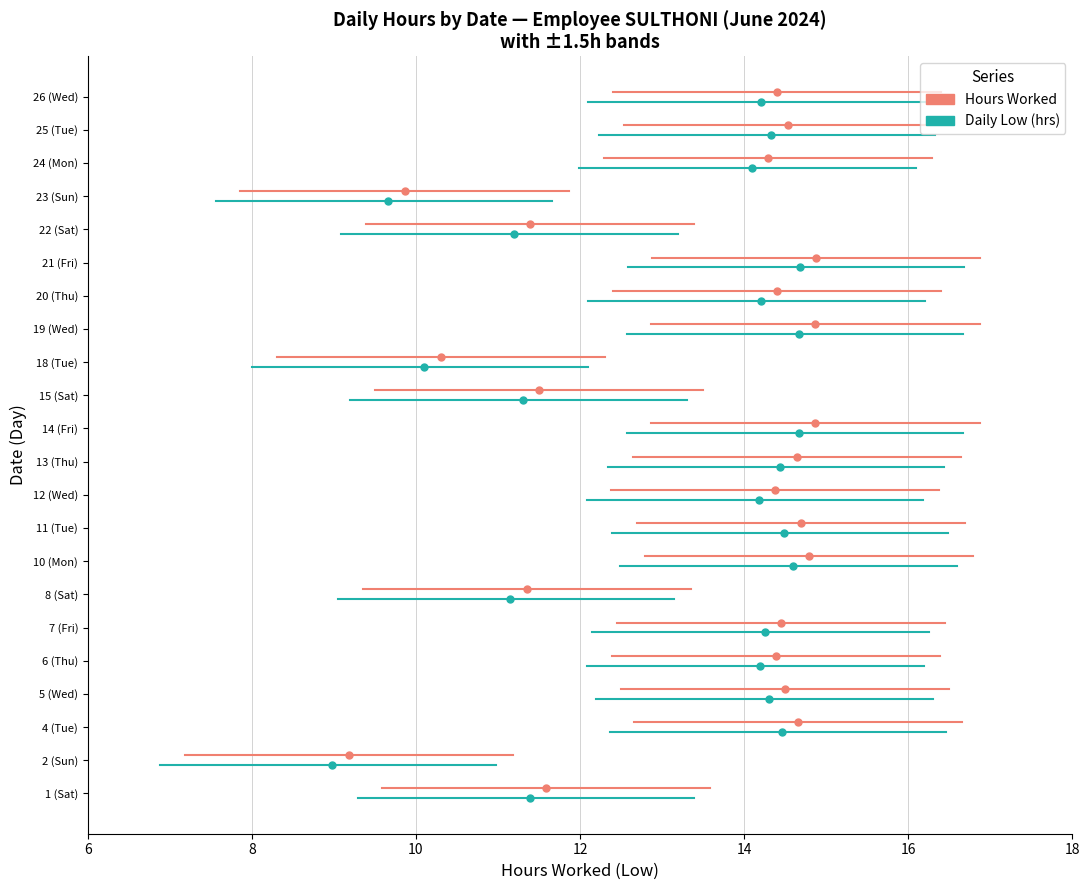

Which has a higher value, 6 or 8?

6